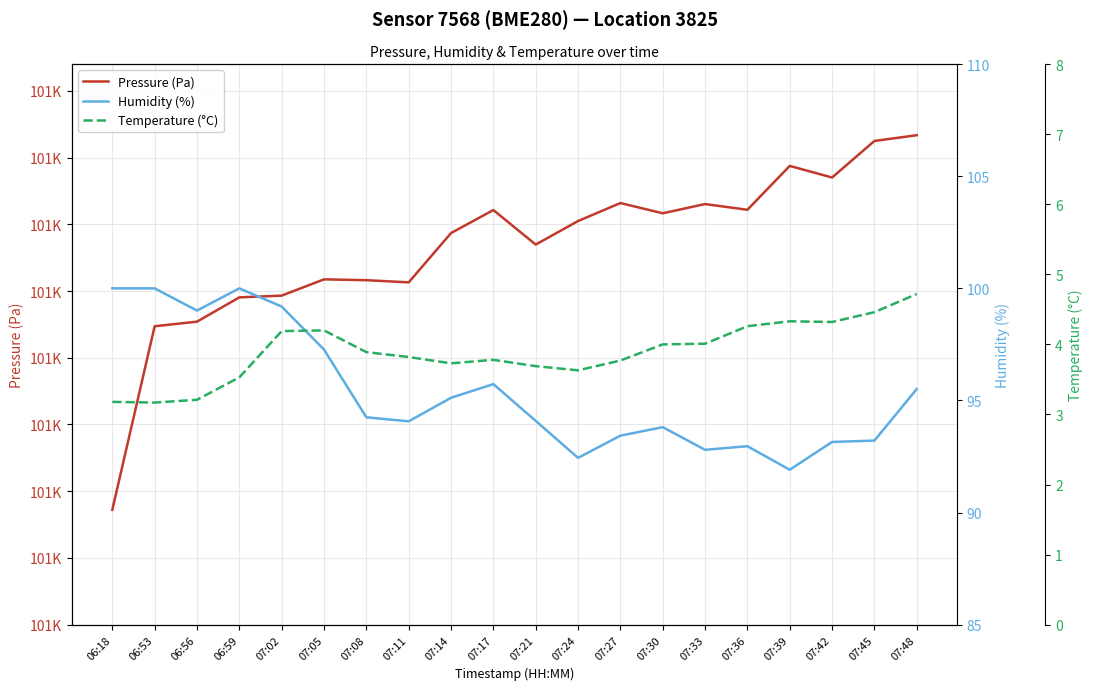

What is the label of the 3rd point from the left?

06:56